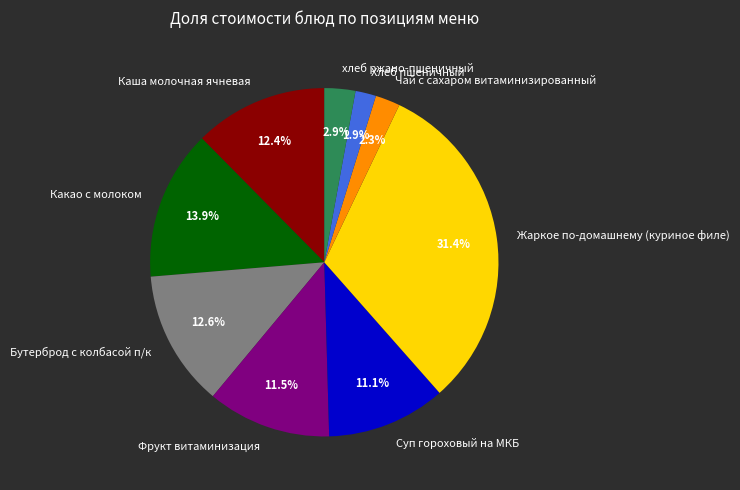

To the nearest percent, what portion does Какао с молоком represent?

14%